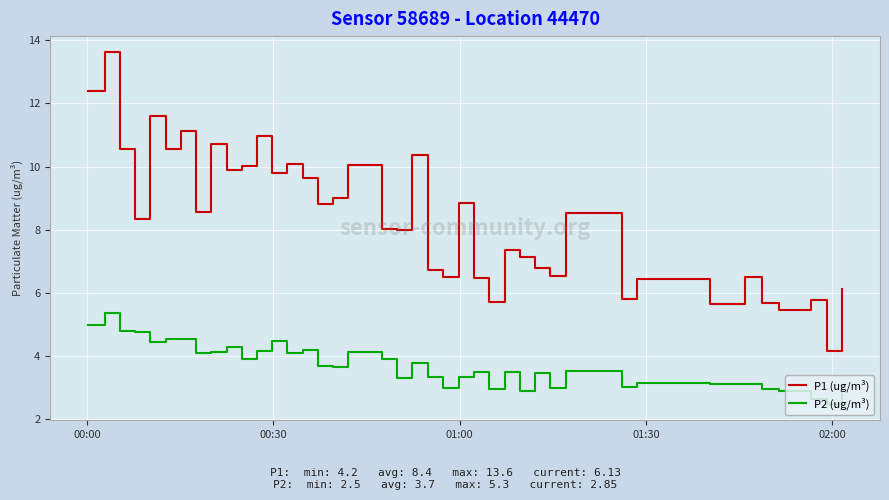

Rank the series by their average value, from highest to lowest.

P1 (ug/m³), P2 (ug/m³)